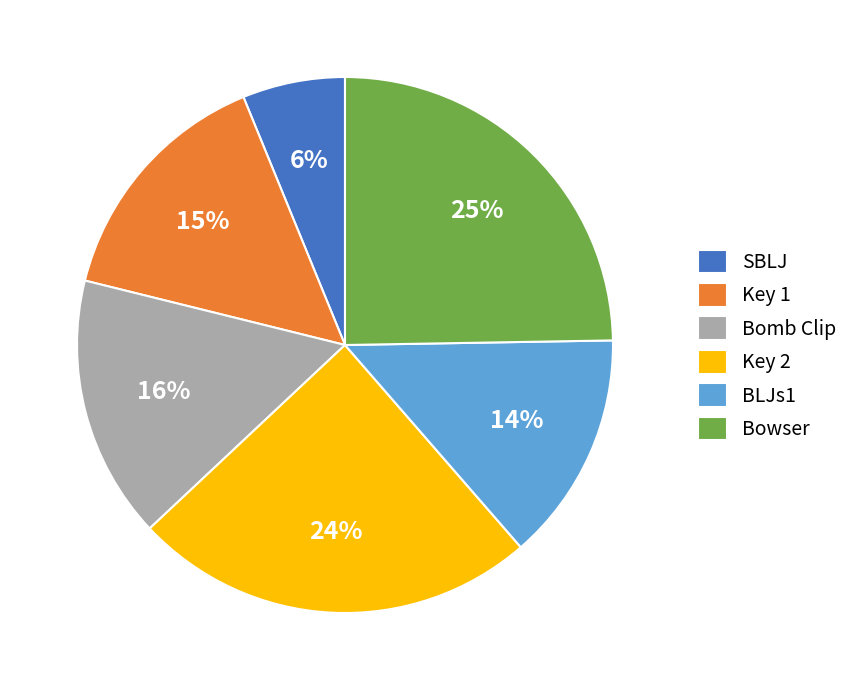

To the nearest percent, what is the difference between the largest and smallest slice percentages?

19%